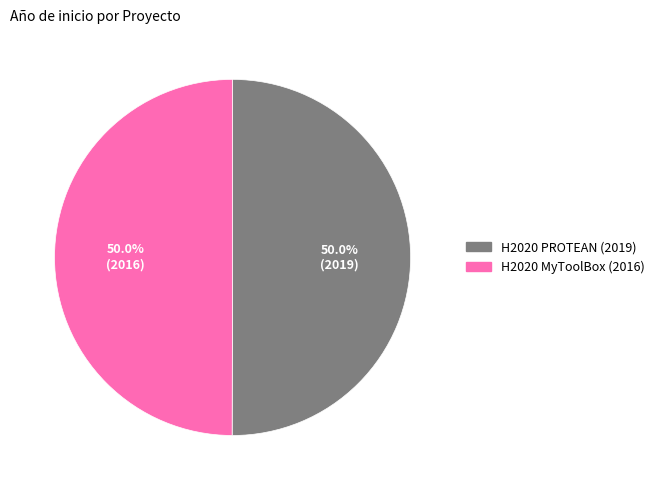

Approximately how many times larger is the value at H2020 PROTEAN (2019) compared to H2020 MyToolBox (2016)?

1.0